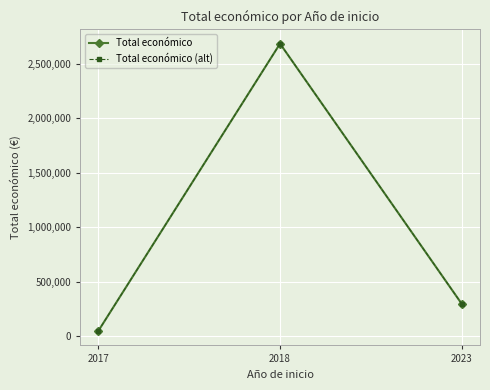

The Total económico series shows 297186 at 2023. True or false?

True